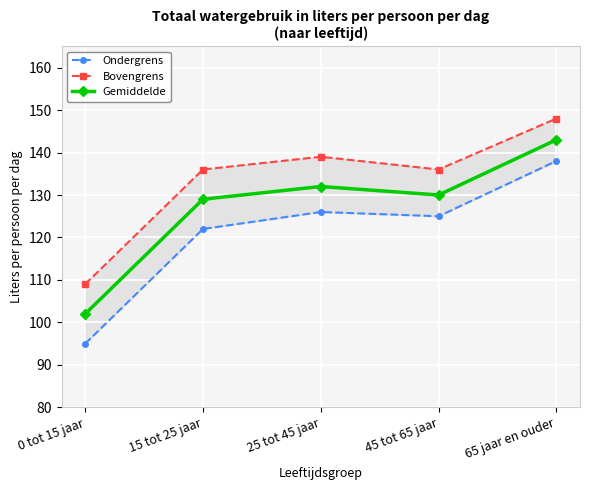

What is the difference between the Bovengrens values at 45 tot 65 jaar and 25 tot 45 jaar?

3